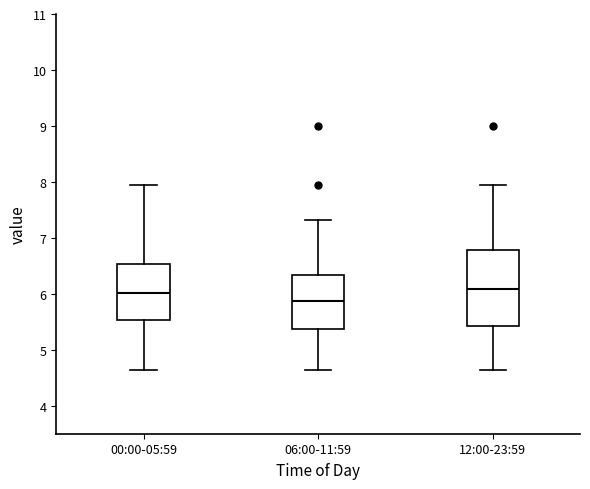

Reading left to right, transcribe this box plot: for each box, give where its median line is, the range the box spans, and where its two whiskers end, as read against the y-axis. The values are not printed on the chart, so give them approximately, as read against the axis.

00:00-05:59: median 6.0, box 5.5 to 6.5, whiskers 4.6 to 8.0
06:00-11:59: median 5.9, box 5.4 to 6.3, whiskers 4.6 to 7.3
12:00-23:59: median 6.1, box 5.4 to 6.8, whiskers 4.6 to 8.0